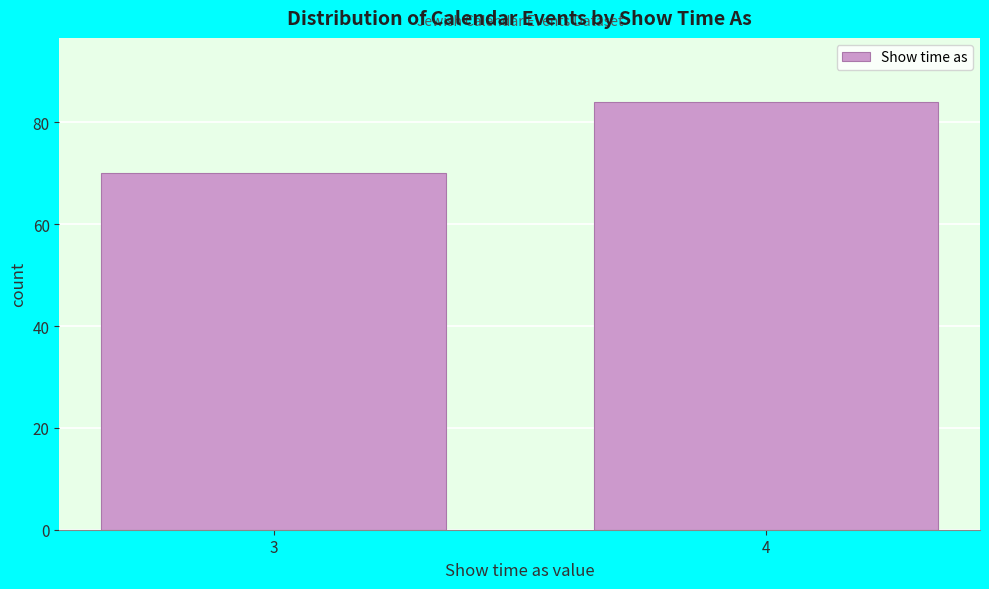

Reading left to right, list all the values displayed in this chart.

3=70	4=84